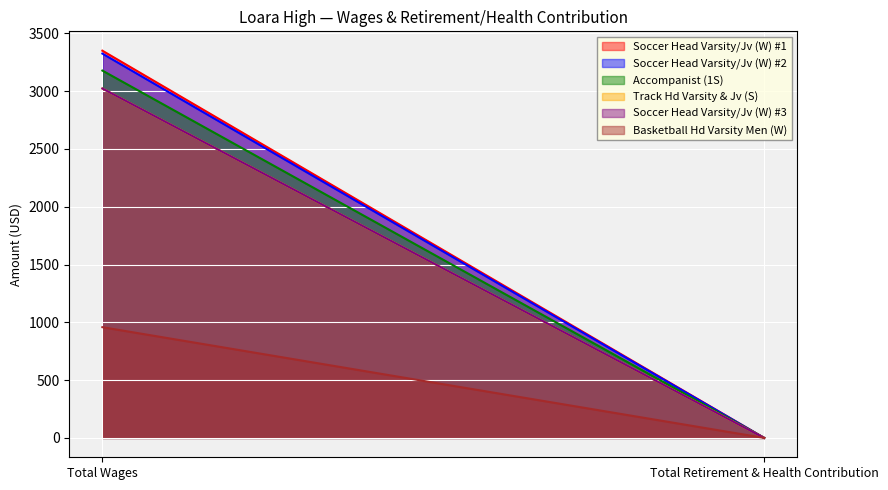

At which category is the sum across all series the highest?

Total Wages